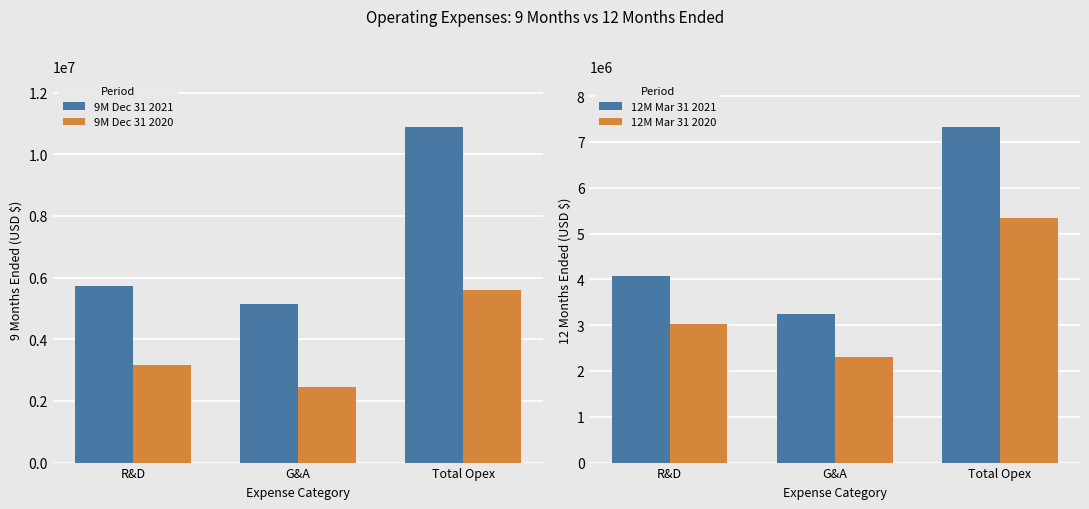

What is the label of the 3rd bar from the right?

R&D